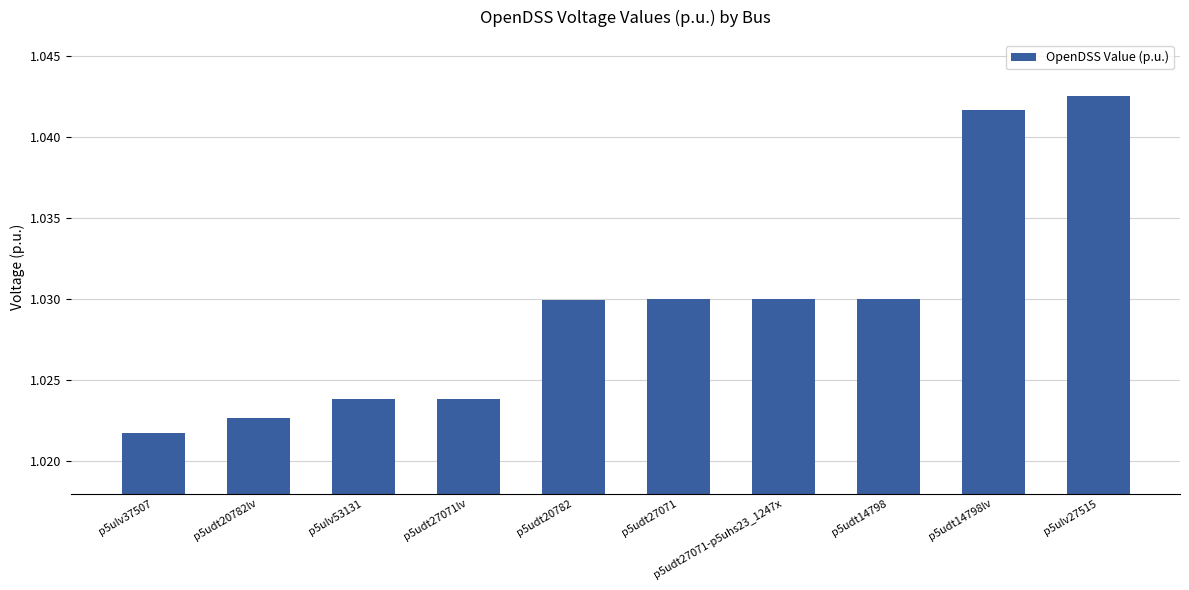

Is it true that the value at p5udt14798 is 1.5?

False